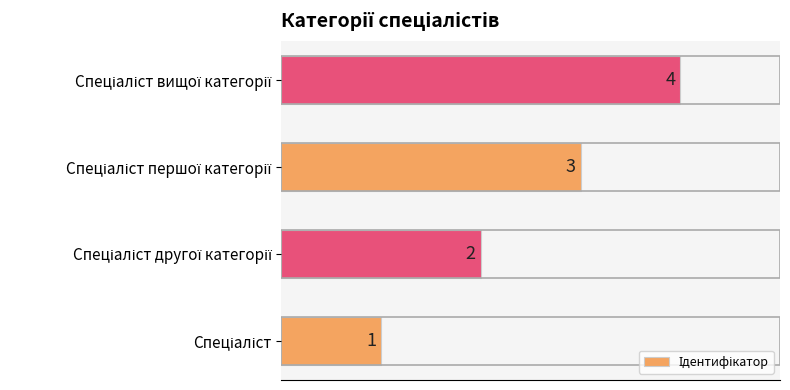

What is the maximum value shown in the chart?

4